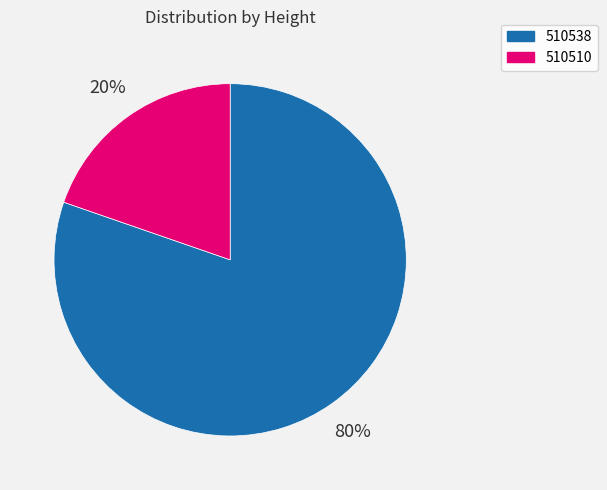

Rank the categories by value from highest to lowest.

510538, 510510